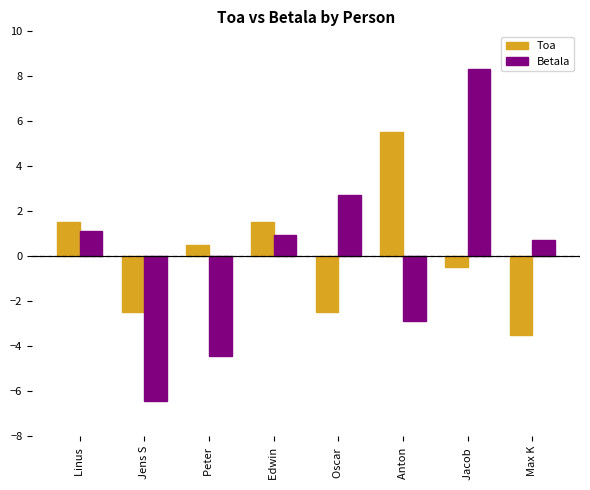

Which series has the widest spread of values?

Betala